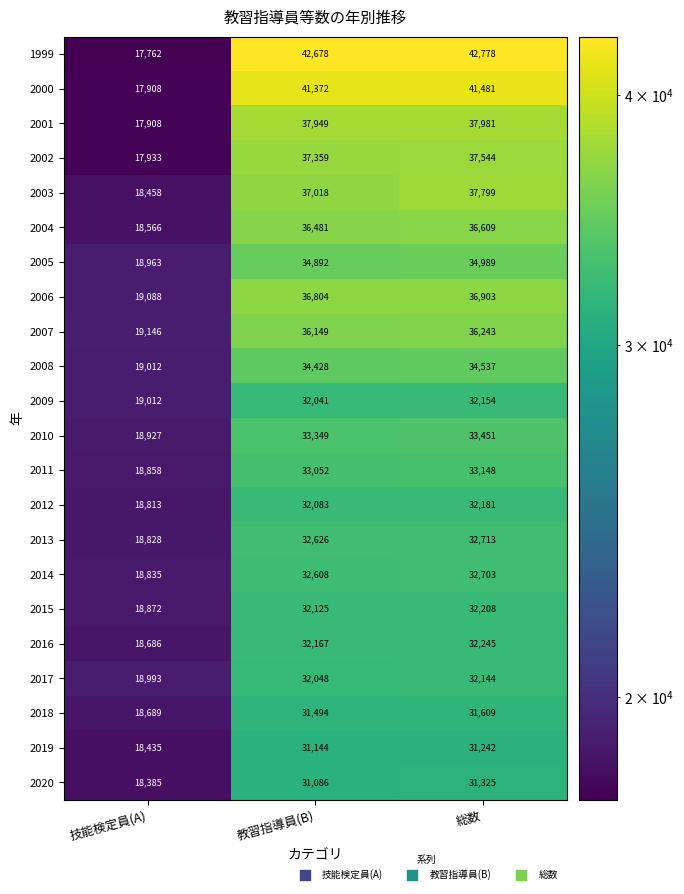

The 1999 series shows 56769 at 教習指導員(B). True or false?

False